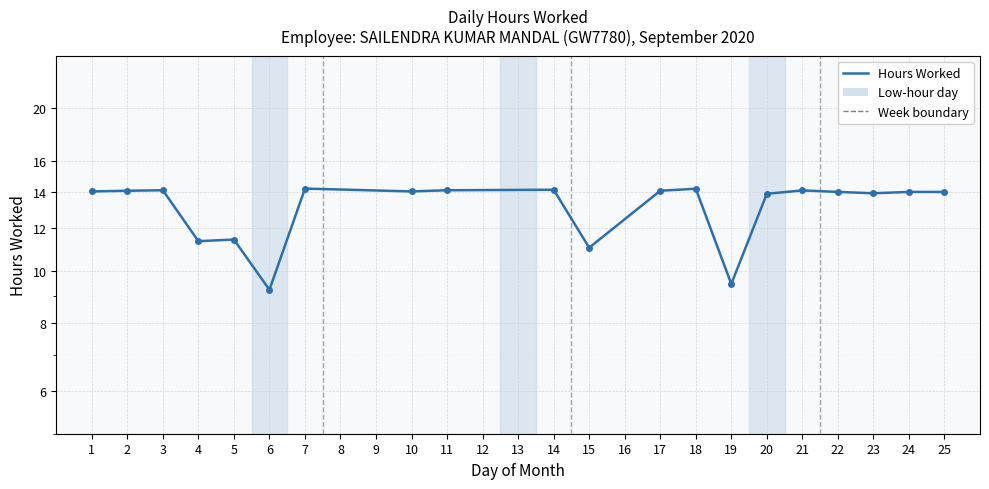

The value at 17 is 14.0. True or false?

True